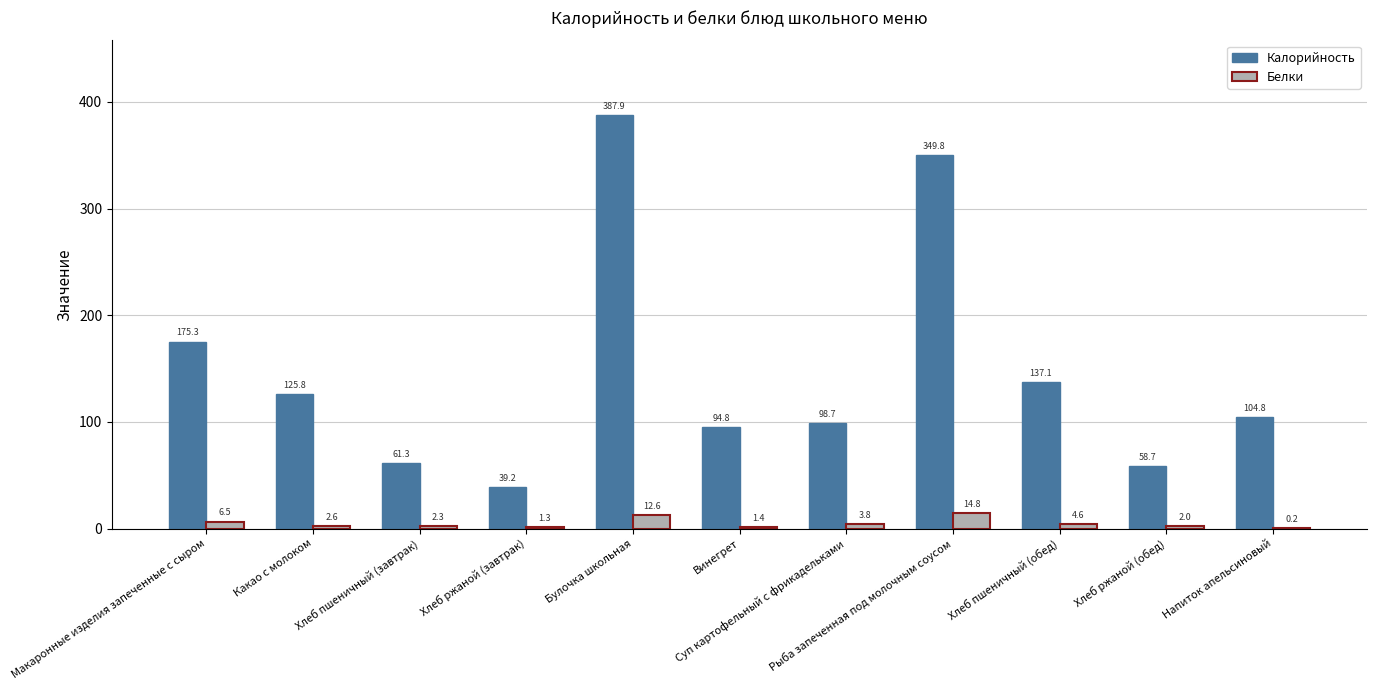

What is the greatest value displayed?

387.9